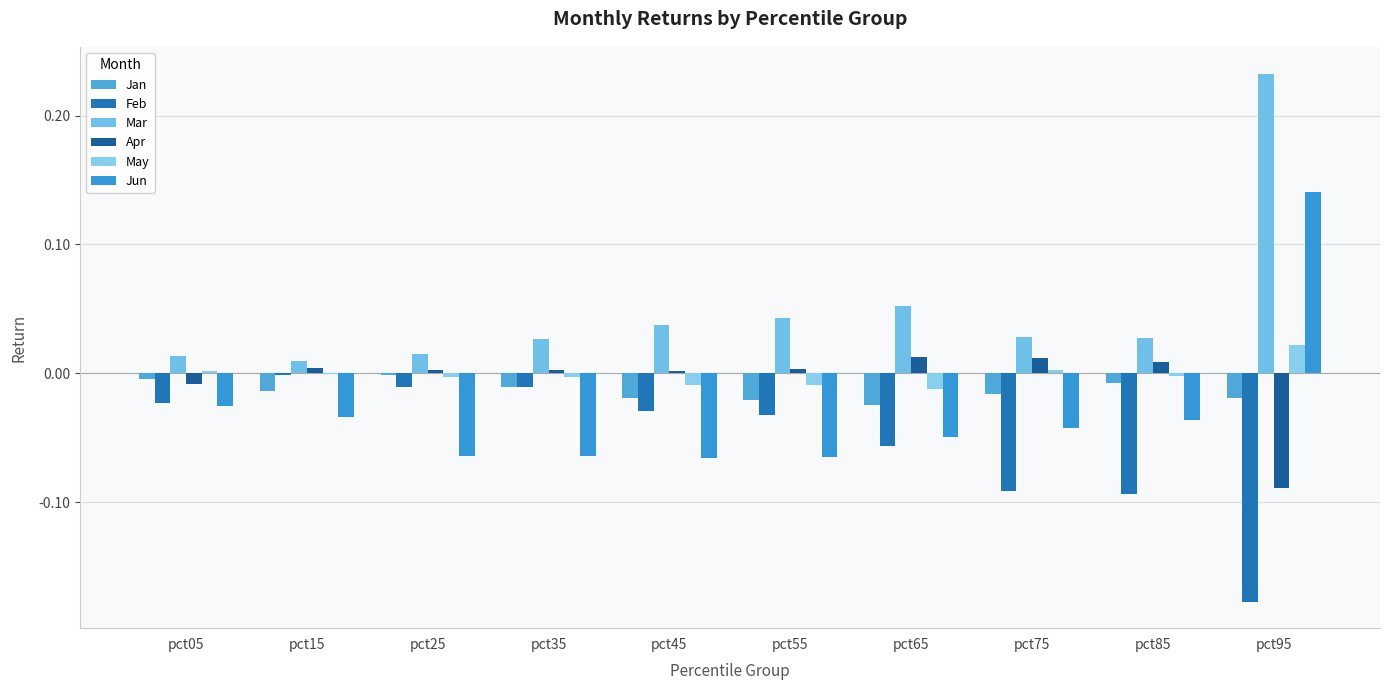

At how many categories does at least one series exceed 0?

10